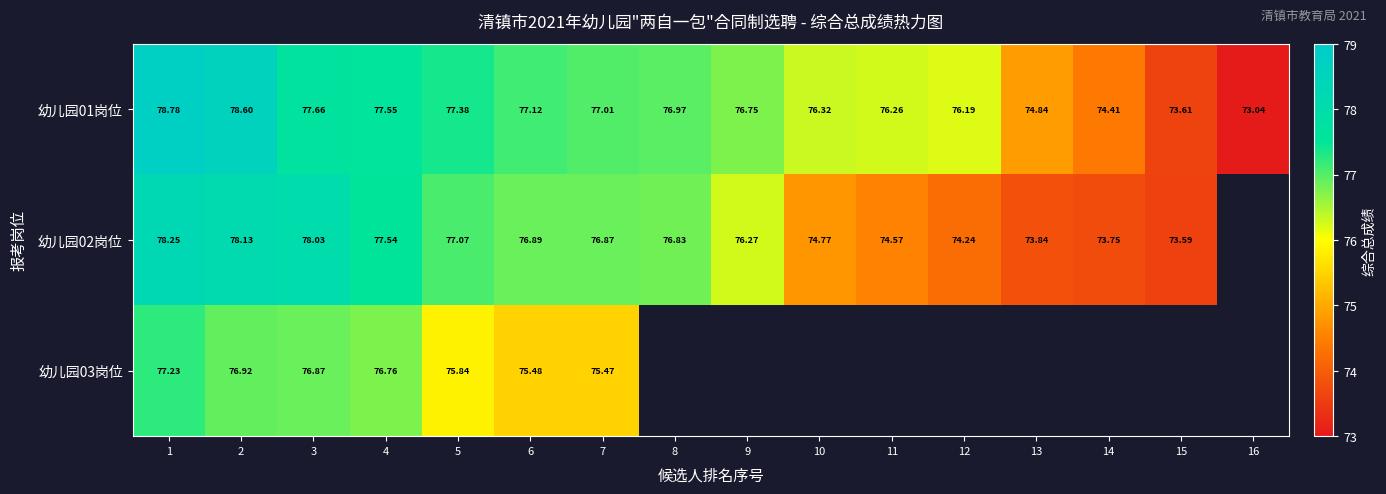

The value of 幼儿园03岗位 at 5 is 134.4. True or false?

False